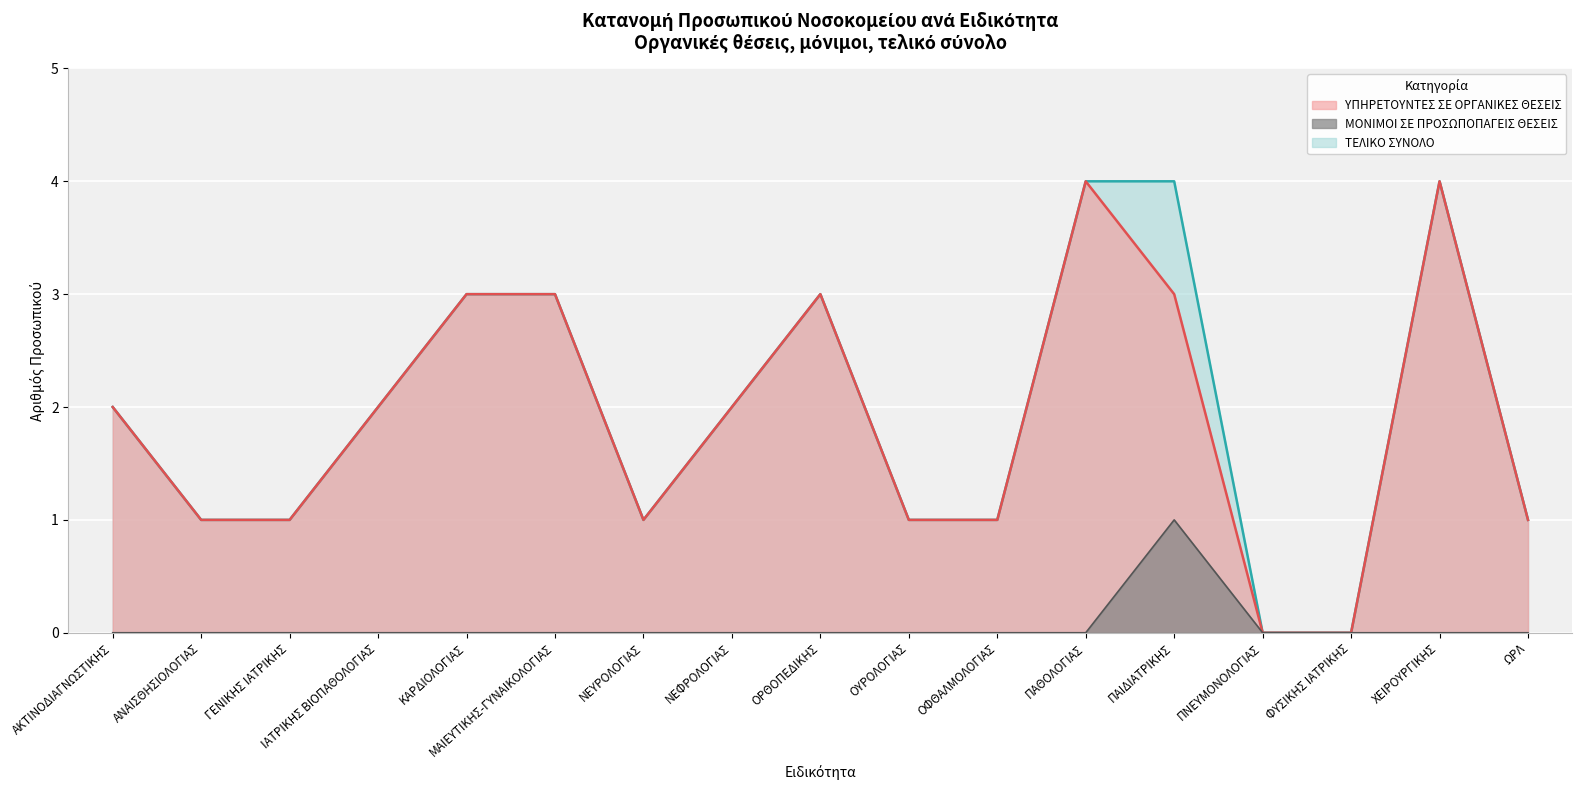

List the labels in order of ΤΕΛΙΚΟ ΣΥΝΟΛΟ value, smallest first.

ΠΝΕΥΜΟΝΟΛΟΓΙΑΣ, ΦΥΣΙΚΗΣ ΙΑΤΡΙΚΗΣ, ΑΝΑΙΣΘΗΣΙΟΛΟΓΙΑΣ, ΓΕΝΙΚΗΣ ΙΑΤΡΙΚΗΣ, ΝΕΥΡΟΛΟΓΙΑΣ, ΟΥΡΟΛΟΓΙΑΣ, ΟΦΘΑΛΜΟΛΟΓΙΑΣ, ΩΡΛ, ΑΚΤΙΝΟΔΙΑΓΝΩΣΤΙΚΗΣ, ΙΑΤΡΙΚΗΣ ΒΙΟΠΑΘΟΛΟΓΙΑΣ, ΝΕΦΡΟΛΟΓΙΑΣ, ΚΑΡΔΙΟΛΟΓΙΑΣ, ΜΑΙΕΥΤΙΚΗΣ-ΓΥΝΑΙΚΟΛΟΓΙΑΣ, ΟΡΘΟΠΕΔΙΚΗΣ, ΠΑΘΟΛΟΓΙΑΣ, ΠΑΙΔΙΑΤΡΙΚΗΣ, ΧΕΙΡΟΥΡΓΙΚΗΣ